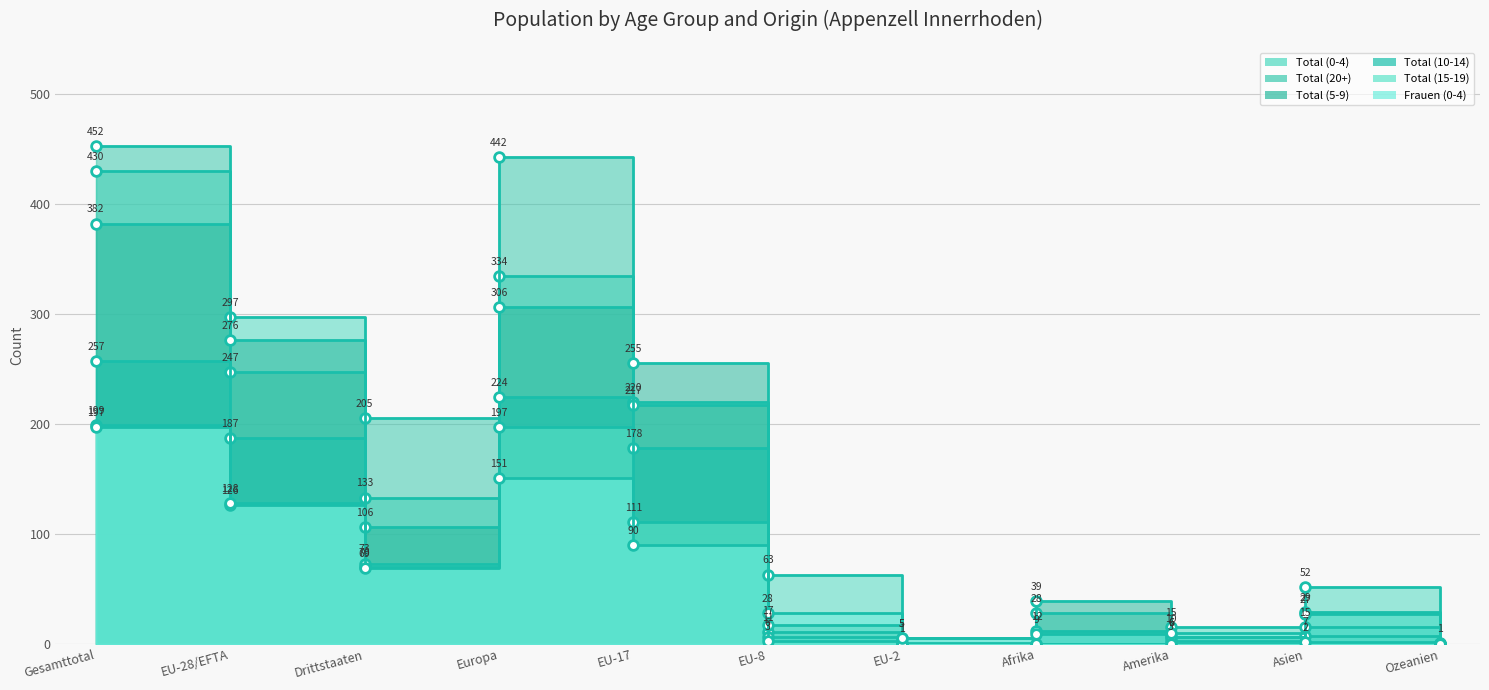

How many times do Total (20+) and Total (5-9) cross each other?

3